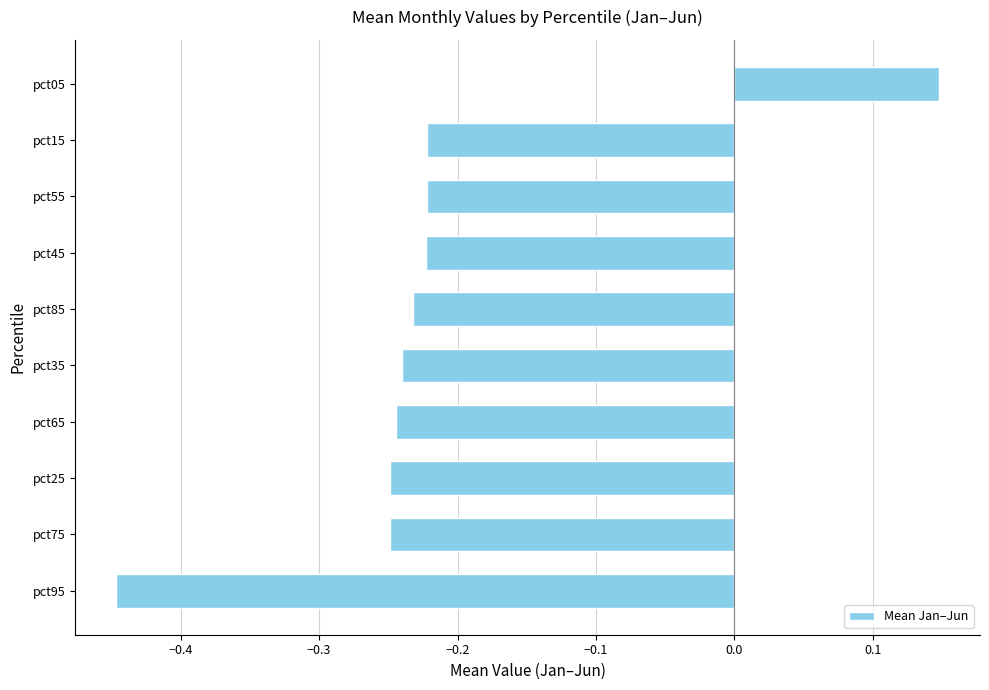

At which label is the value closest to 0?

pct05